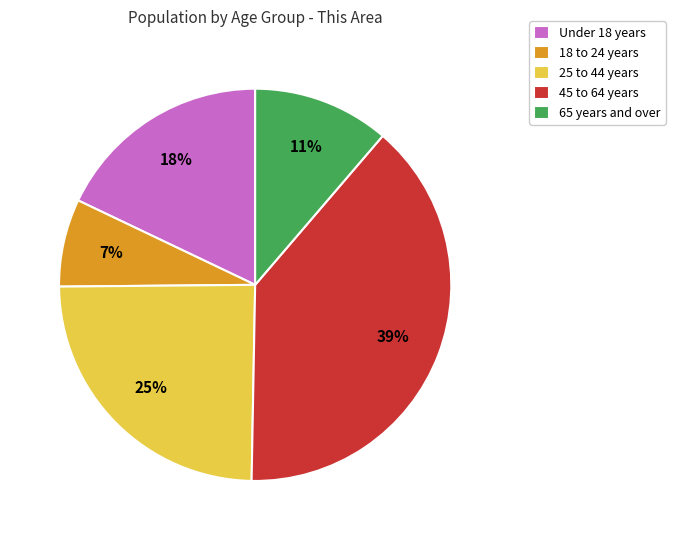

Count the number of slices in the pie.

5